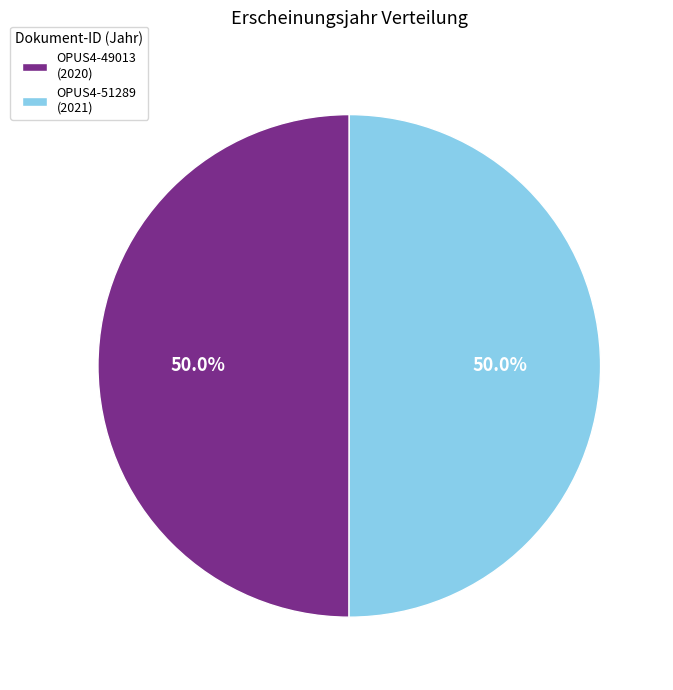

What is the total percentage of OPUS4-49013 and OPUS4-51289?

100.0%